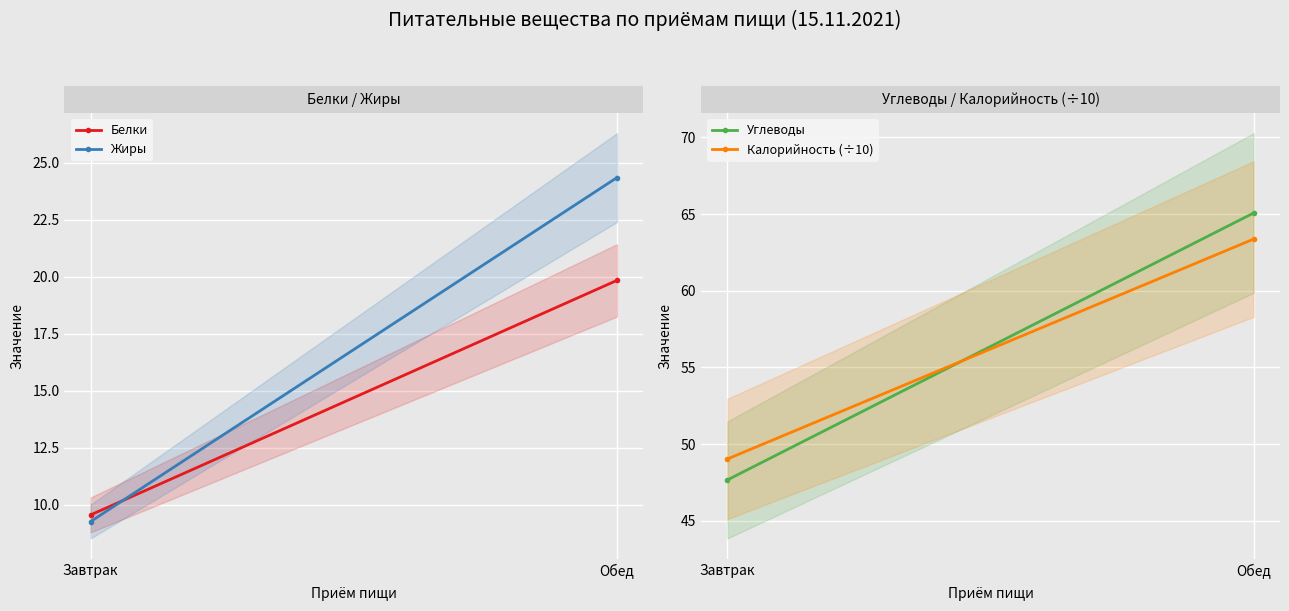

Reading left to right, transcribe all the data shown in this chart.

Белки: 9.6	19.9
Жиры: 9.3	24.4
Углеводы: 47.7	65.1
Калорийность (÷10): 49.0	63.4